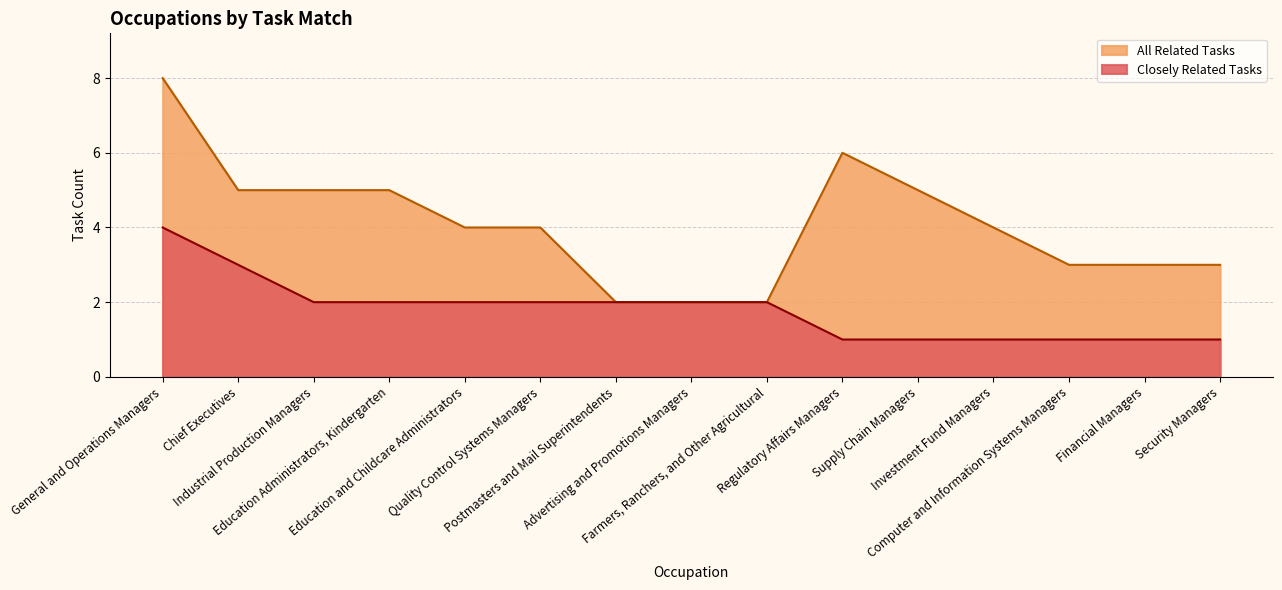

How many lines are shown in the chart?

2